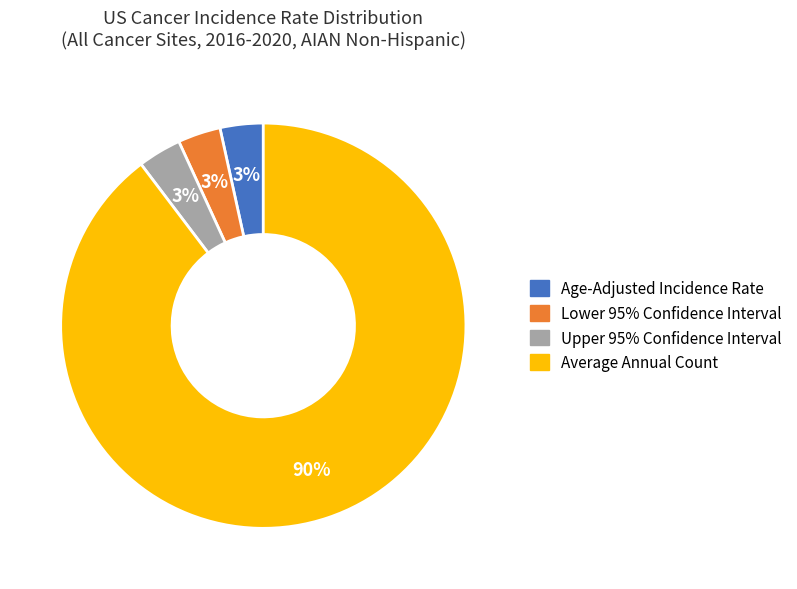

To the nearest percent, what is the average slice percentage?

25%